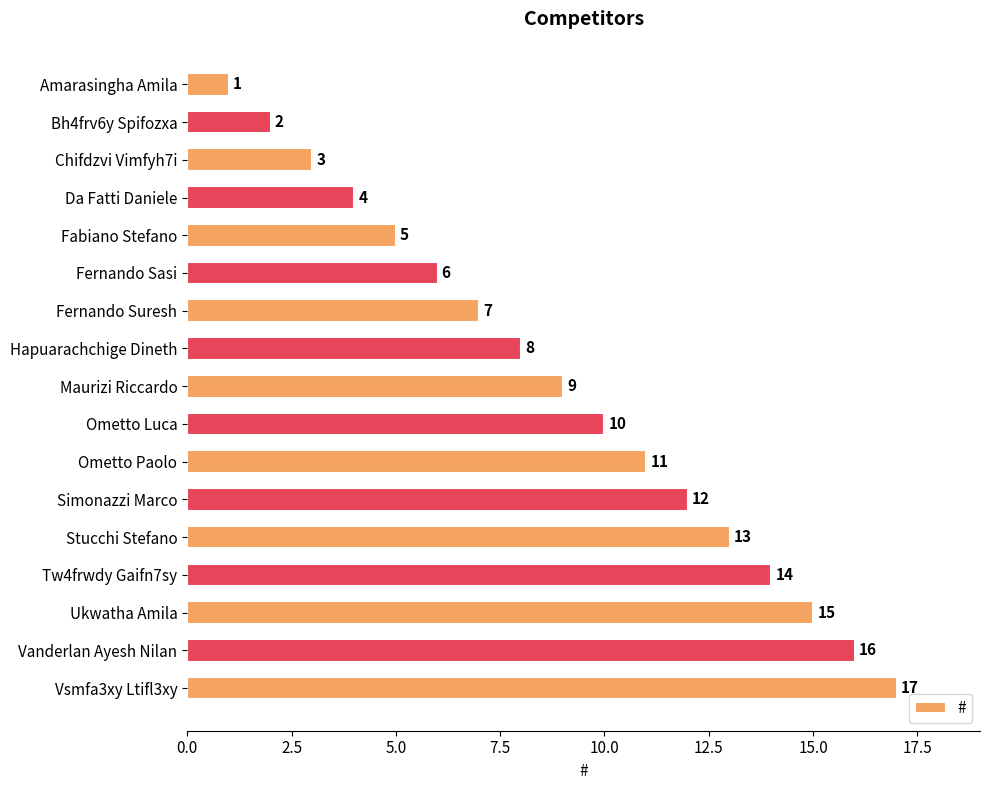

Read the value at Ometto Paolo, to the nearest 10.

10